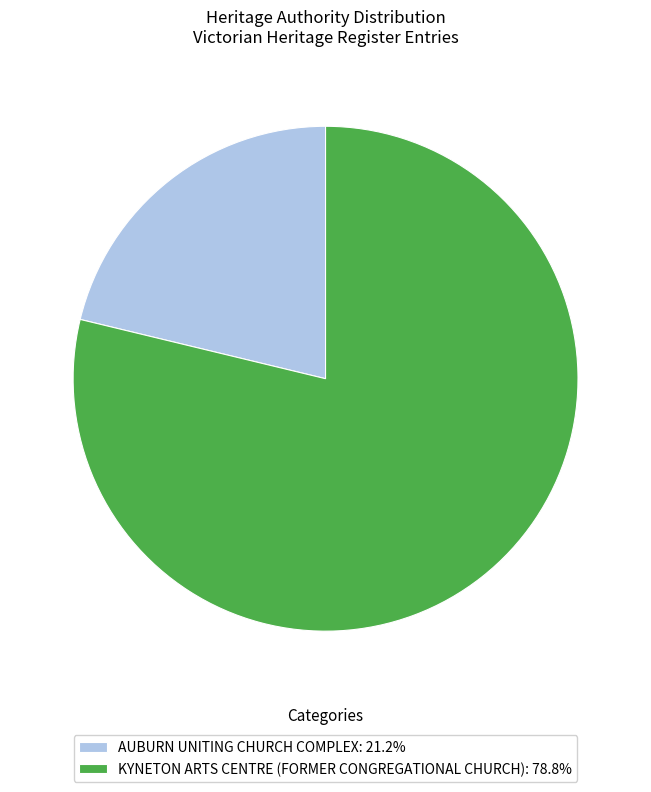

Do AUBURN UNITING CHURCH COMPLEX: 21.2% and KYNETON ARTS CENTRE (FORMER CONGREGATIONAL CHURCH): 78.8% together represent more than half of the pie?

Yes